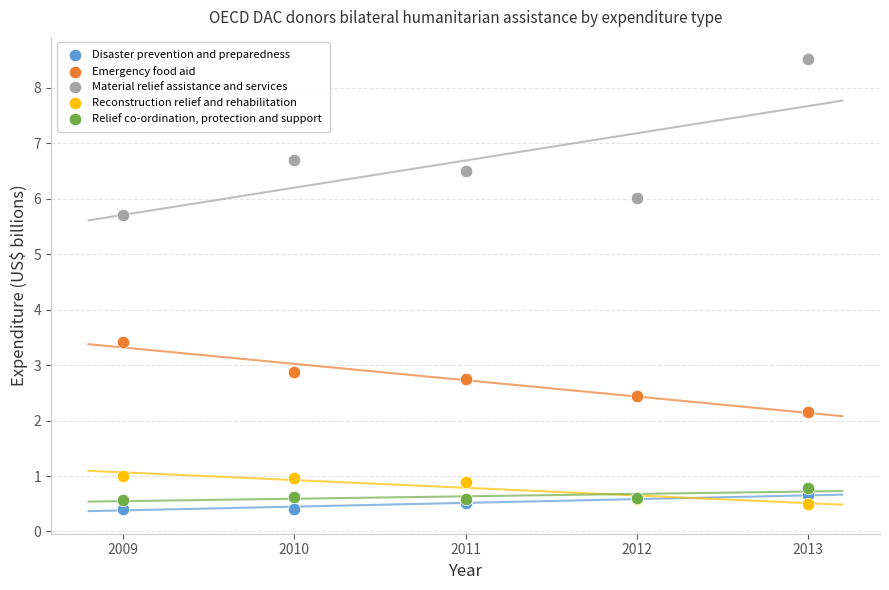

Which series has the widest spread of Y values?

Material relief assistance and services